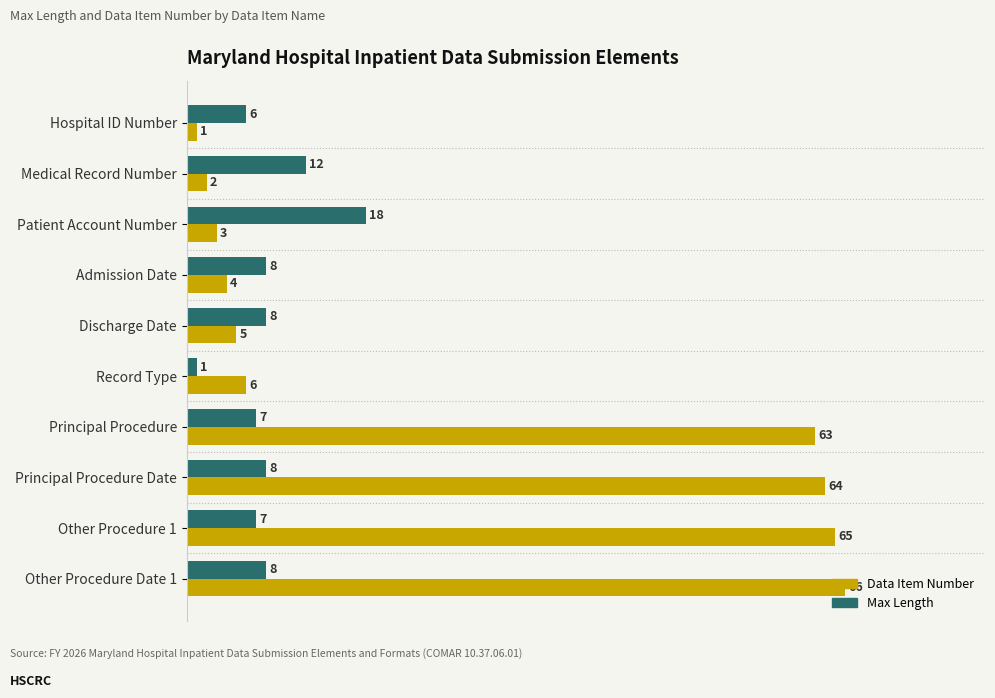

Which series has the largest range (max minus min)?

Data Item Number